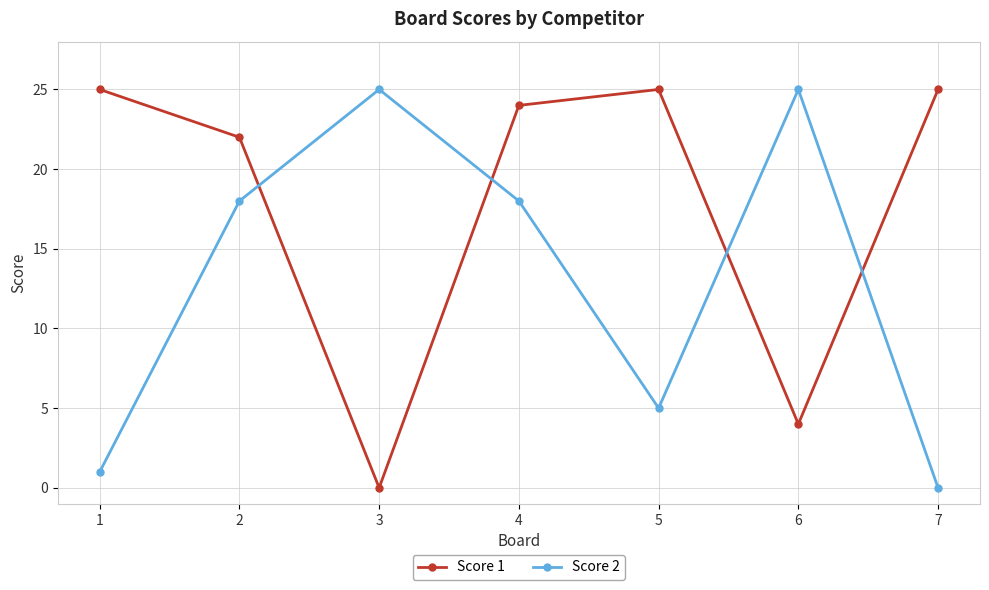

True or false: Score 1 has a value of 36 at 7.

False